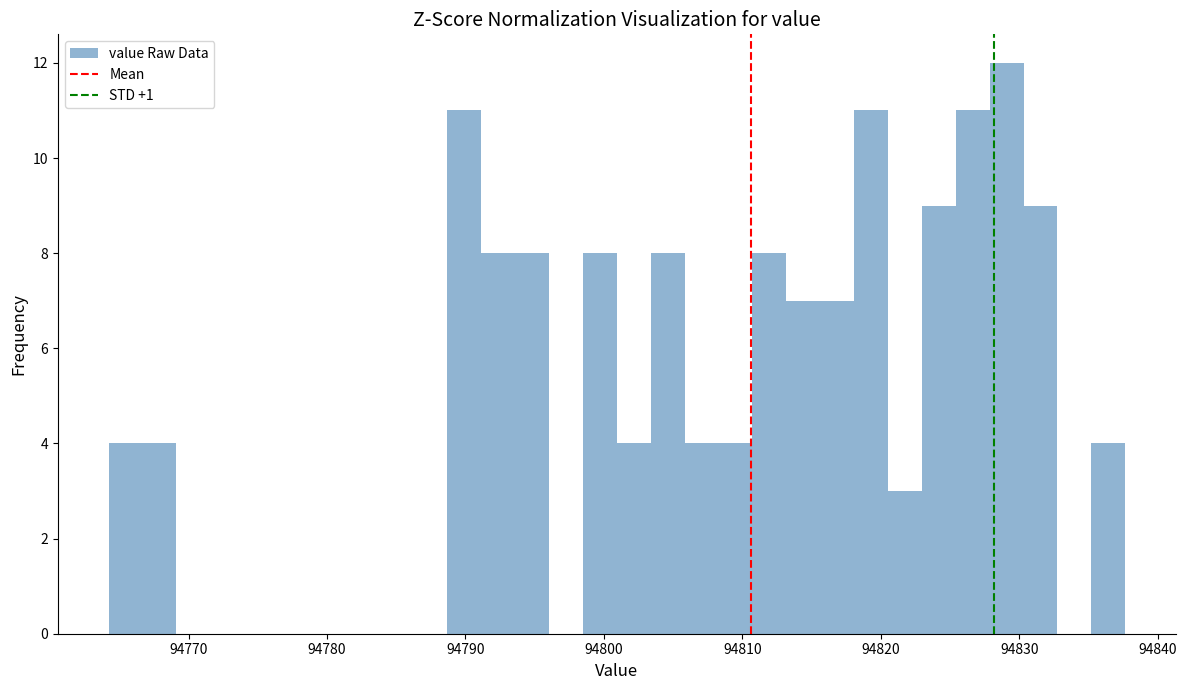

Read against the x-axis, roughly where is the centre of the tallest bar?

94829